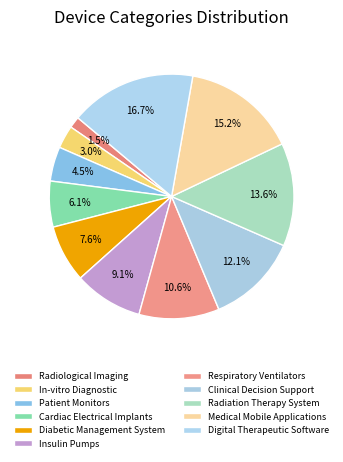

Does any single category account for the majority?

No